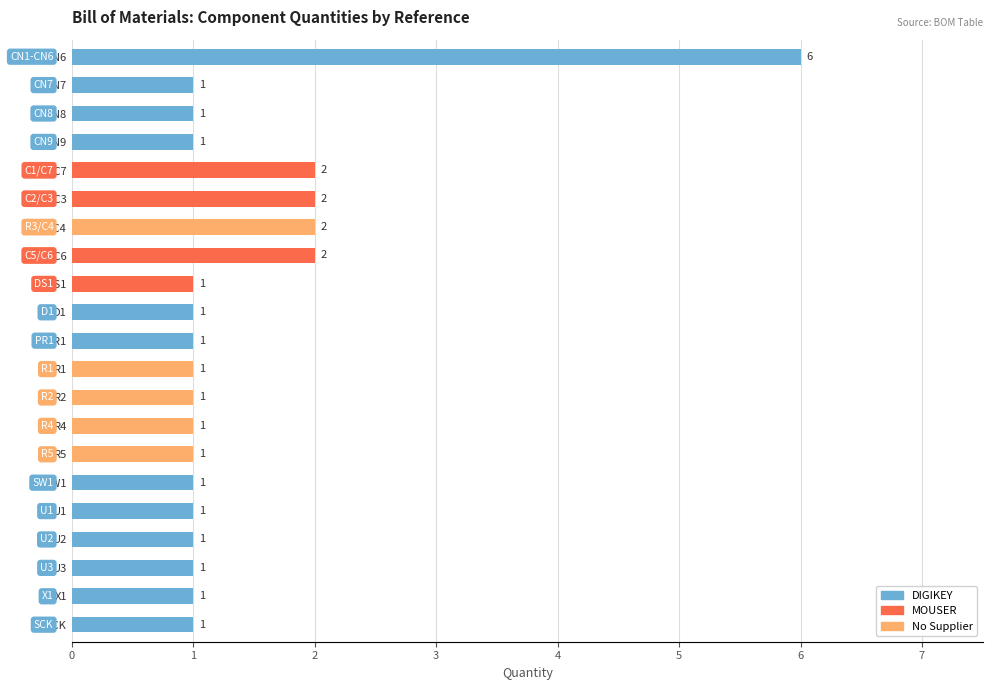

Rank the categories by value from highest to lowest.

CN1-CN6, C1/C7, C2/C3, R3/C4, C5/C6, CN7, CN8, CN9, DS1, D1, PR1, R1, R2, R4, R5, SW1, U1, U2, U3, X1, SCK